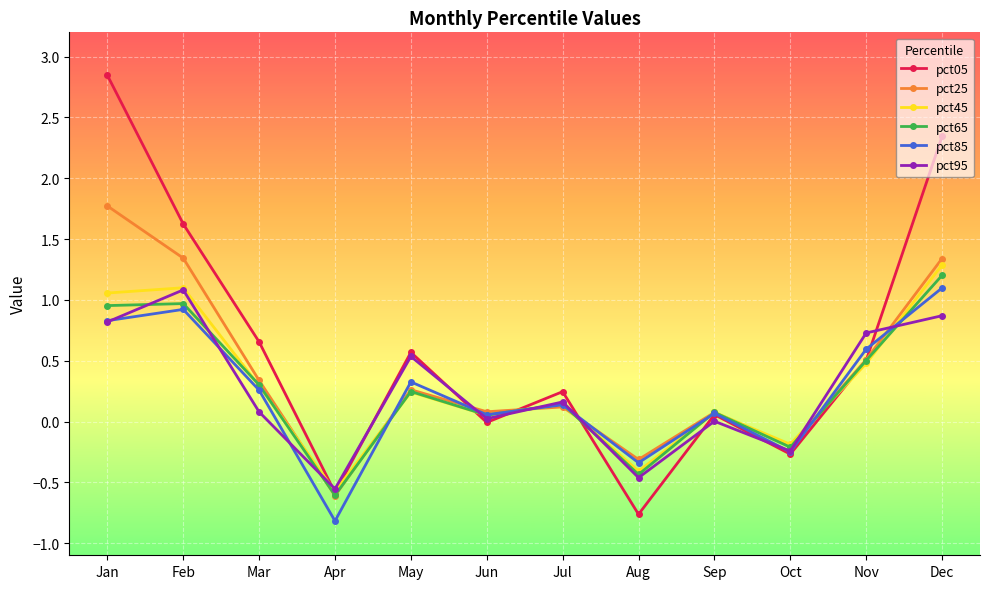

Which series has the largest total across all categories?

pct05